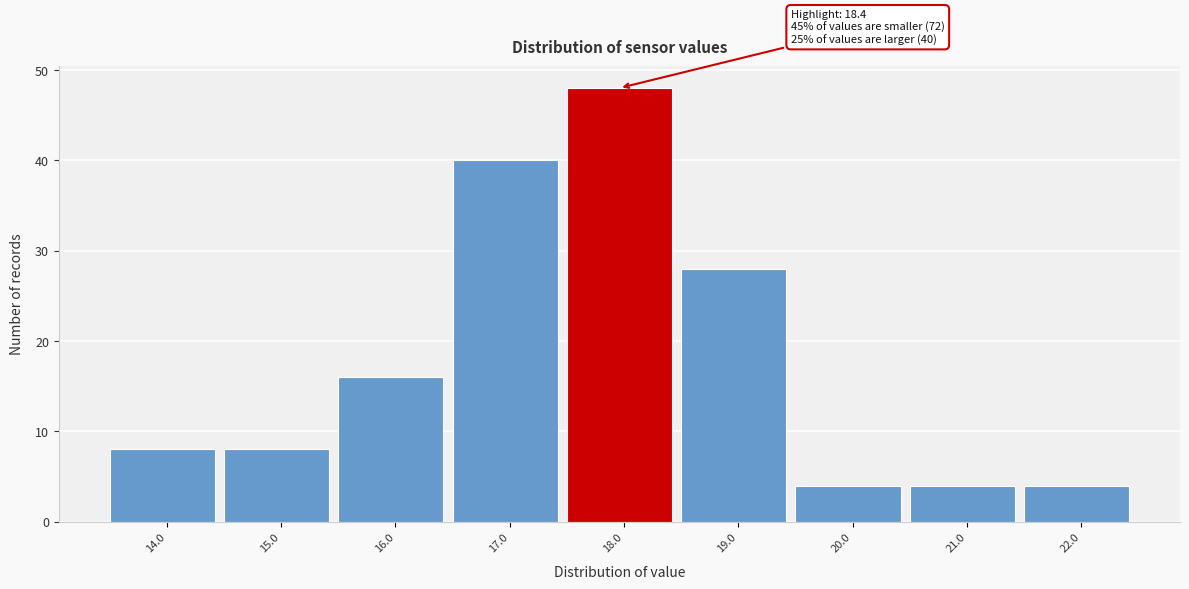

Reading left to right, transcribe all the data shown in this chart.

8	8	16	40	48	28	4	4	4